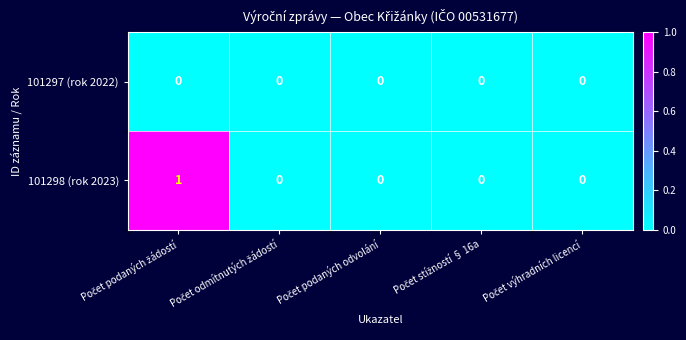

Which series has the largest total across all categories?

101298 (rok 2023)